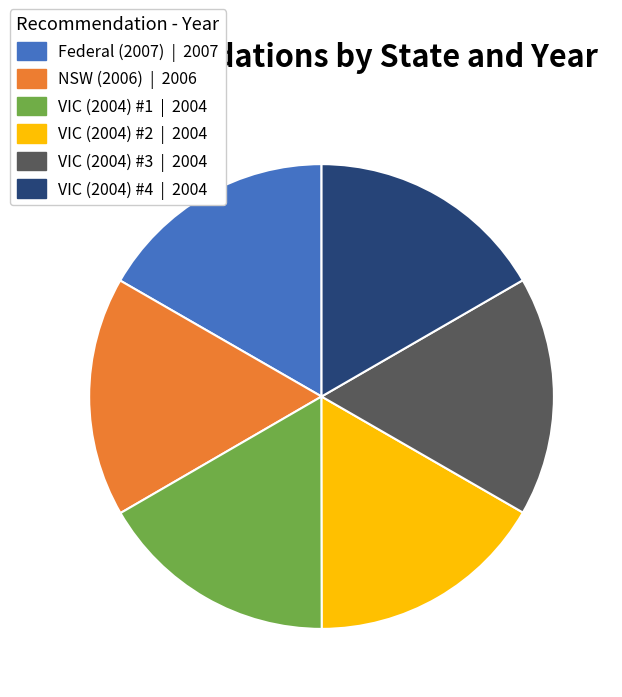

Does any single category account for the majority?

No